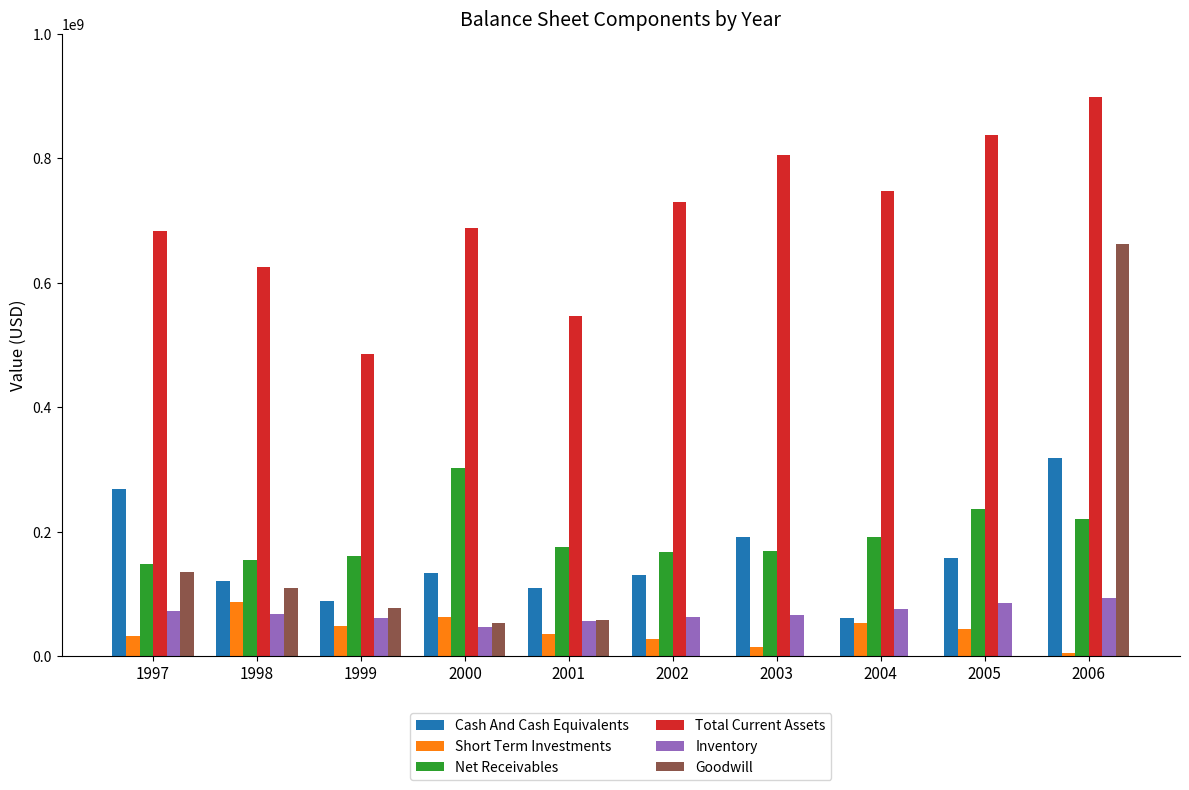

What is the sum of all Cash And Cash Equivalents values?

1582000000